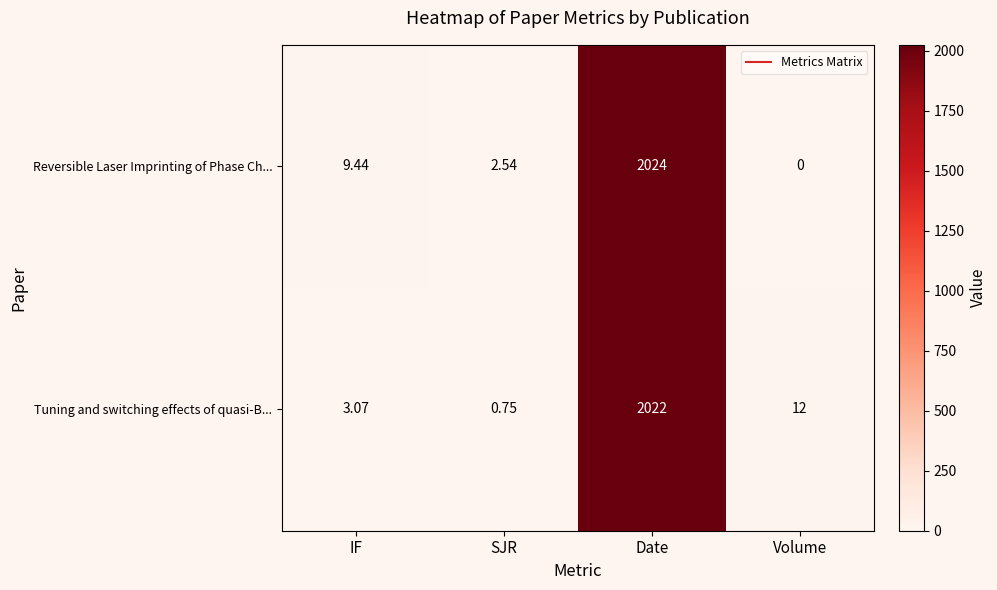

What is the greatest value displayed?

2024.0